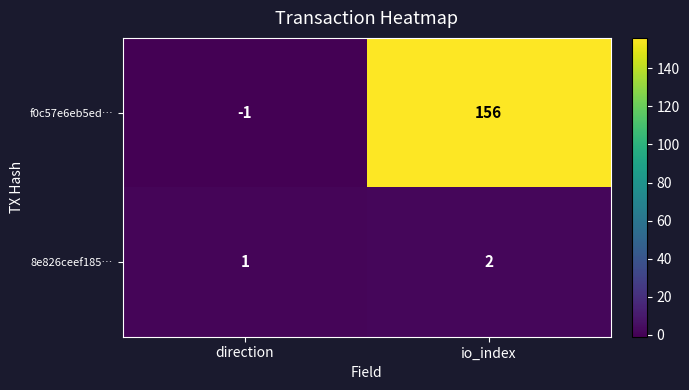

At which label is 8e826ceef185… closest to 1?

direction